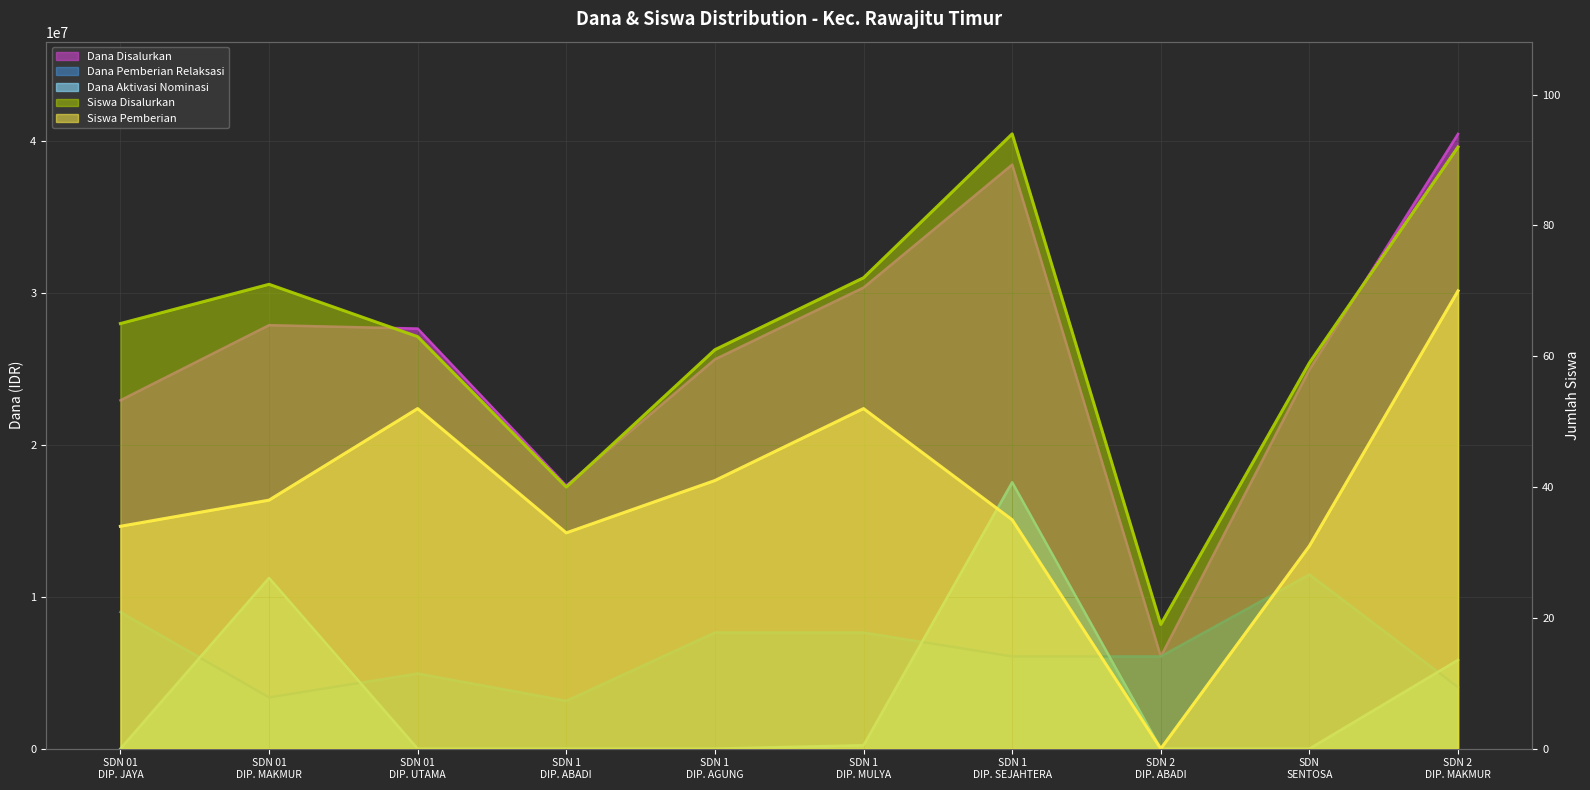

In Siswa Disalurkan, how many points are lower than both neighbors (excluding endpoints)?

2